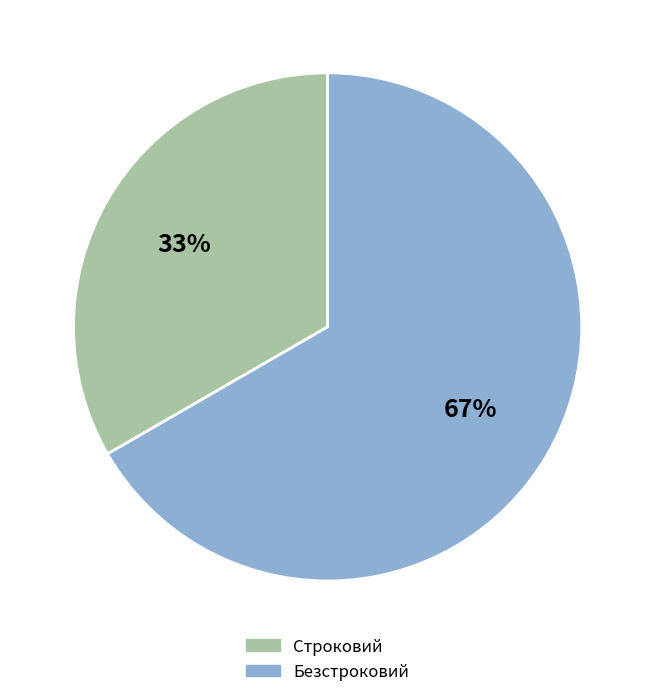

Approximately how many times larger is the value at Строковий compared to Безстроковий?

0.5